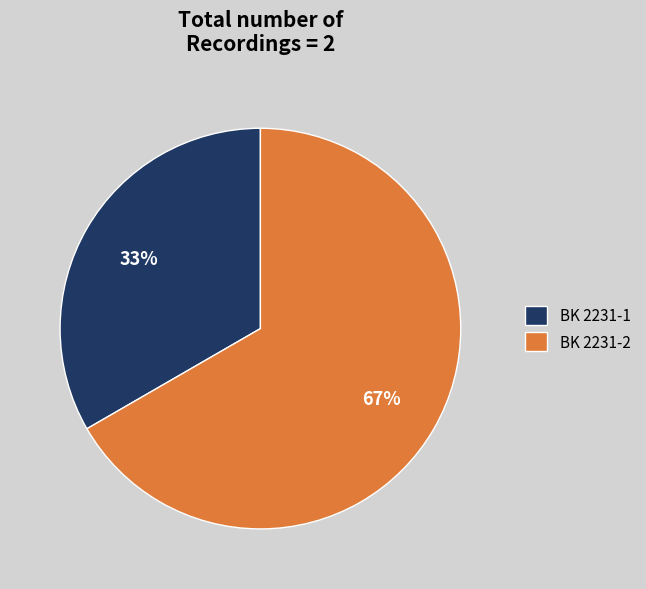

How many segments does this pie chart have?

2